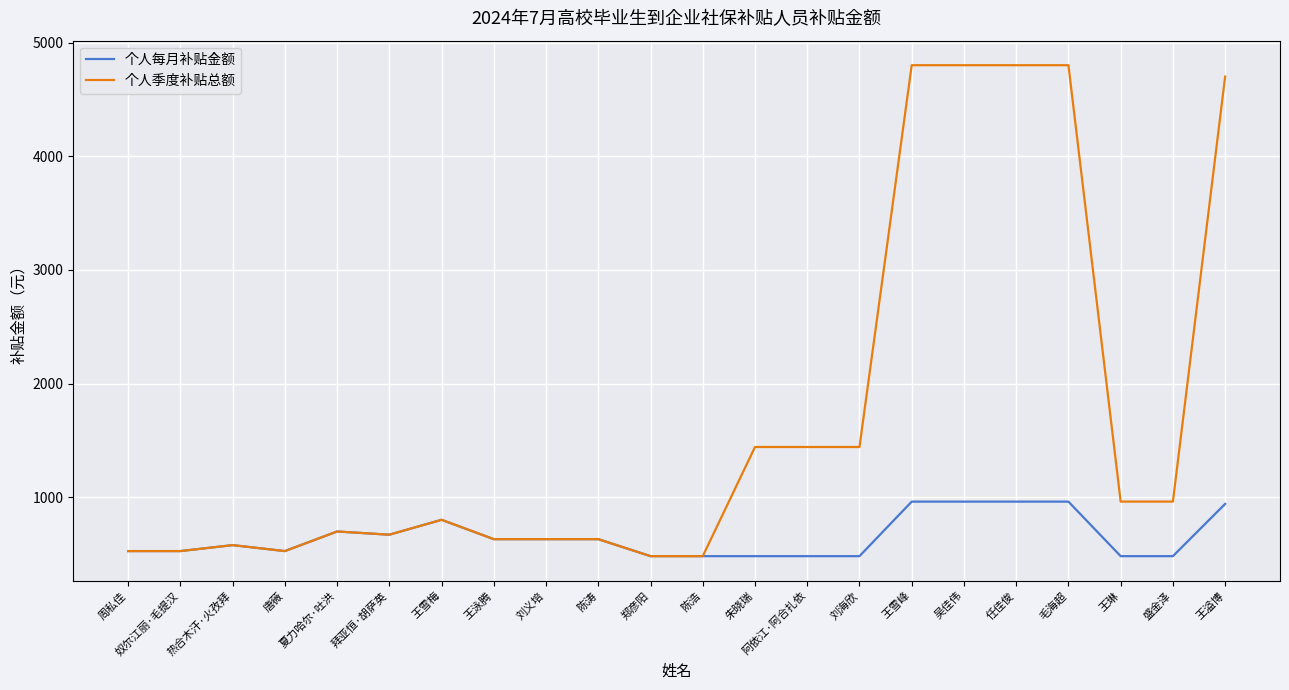

Does the chart display data point markers on the line(s)?

No